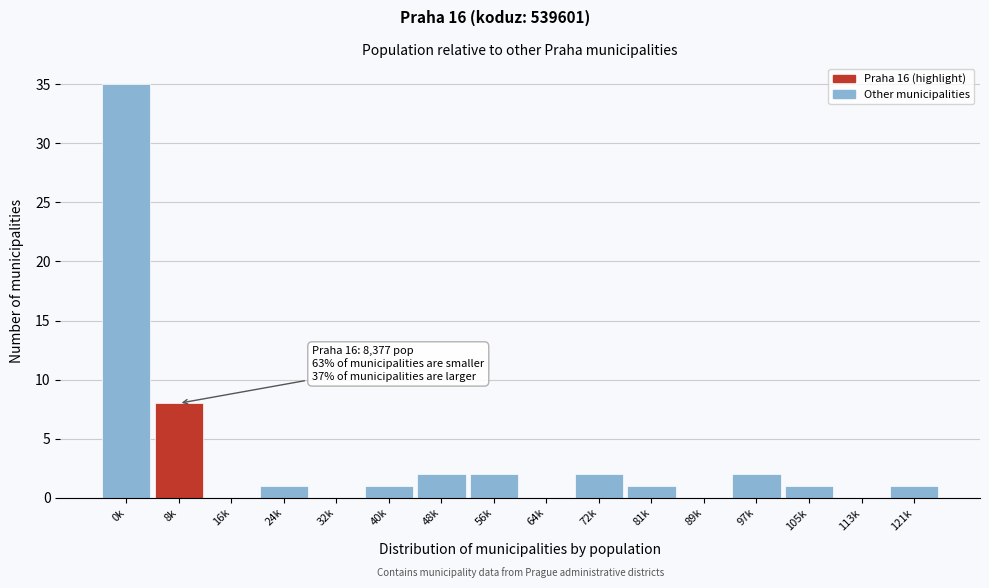

Reading left to right, what are all the values shown in this chart?

0k=35	8k=8	16k=0	24k=1	32k=0	40k=1	48k=2	56k=2	64k=0	72k=2	81k=1	89k=0	97k=2	105k=1	113k=0	121k=1